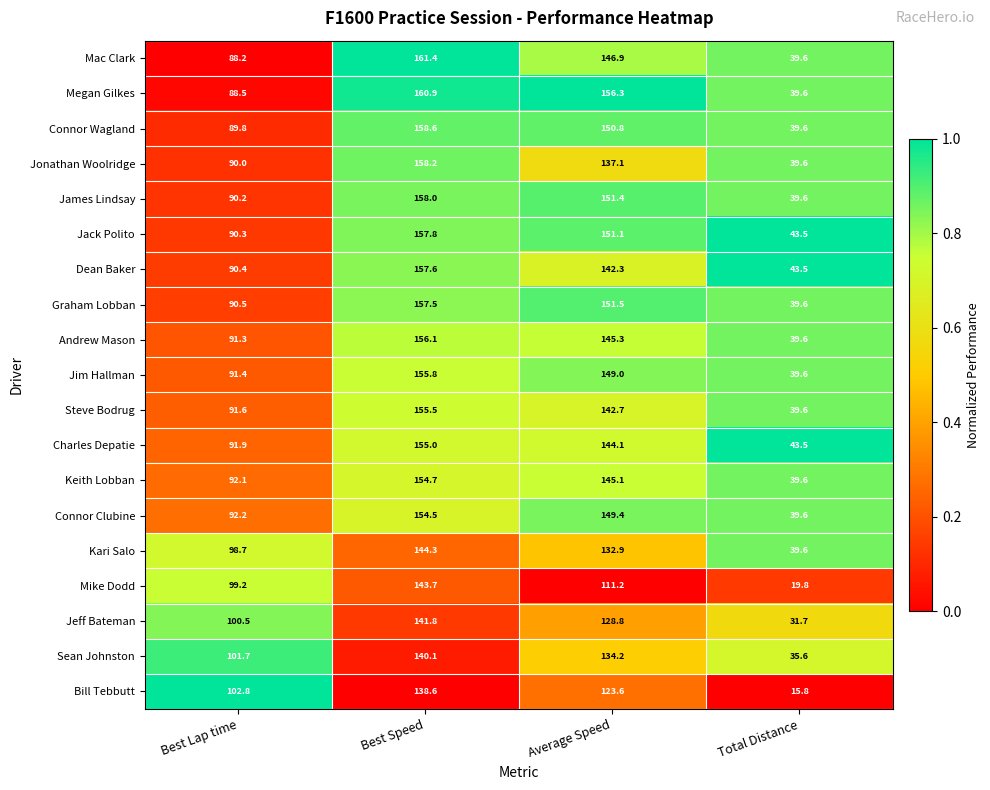

The value of Jonathan Woolridge at Best Speed is 158.2. True or false?

True